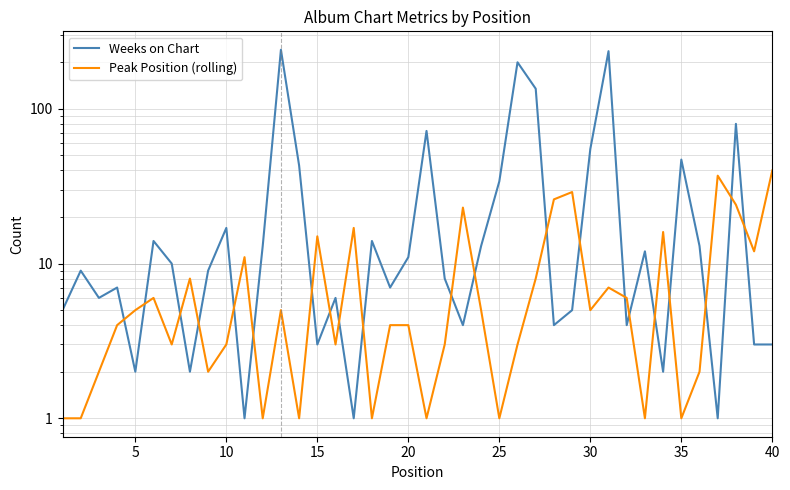

Reading right to left, list all the values displayed in this chart.

Weeks on Chart: 3	3	80	1	13	47	2	12	4	236	55	5	4	135	200	34	13	4	8	72	11	7	14	1	6	3	43	241	13	1	17	9	2	10	14	2	7	6	9	5
Peak Position (rolling): 40	12	24	37	2	1	16	1	6	7	5	29	26	8	3	1	5	23	3	1	4	4	1	17	3	15	1	5	1	11	3	2	8	3	6	5	4	2	1	1